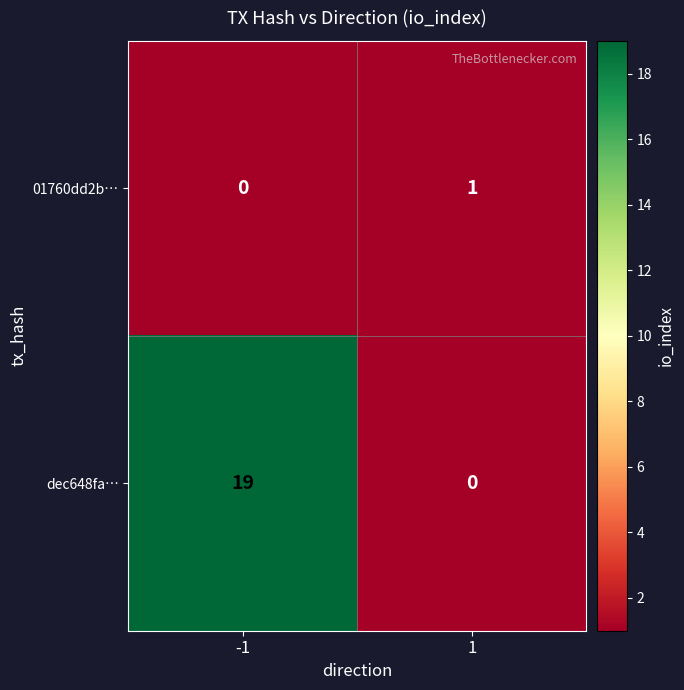

Rank the series by their average value, from lowest to highest.

01760dd2b…, dec648fa…